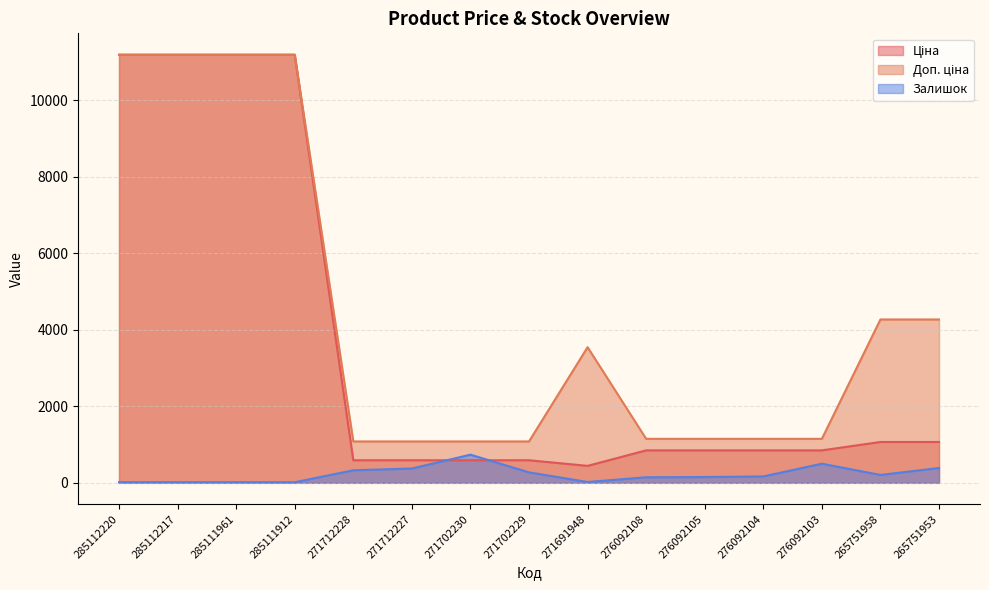

What is the difference between the maximum and minimum values in the Ціна series?

10745.0